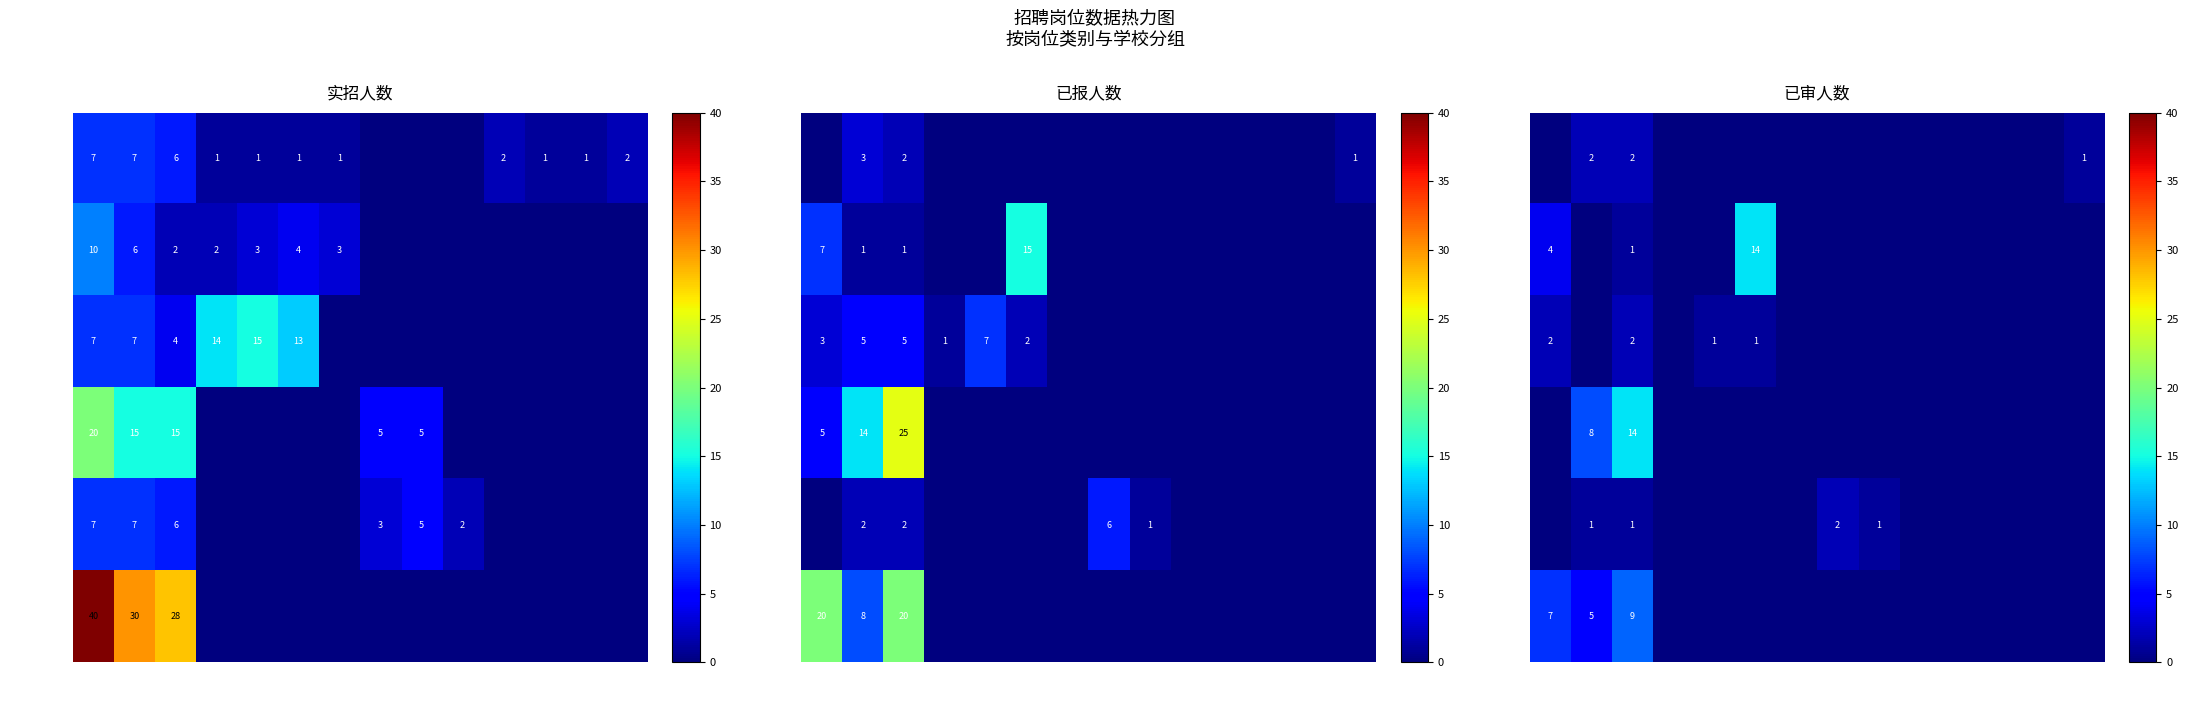

True or false: 792008 has a value of 0 at 初中历史.

True